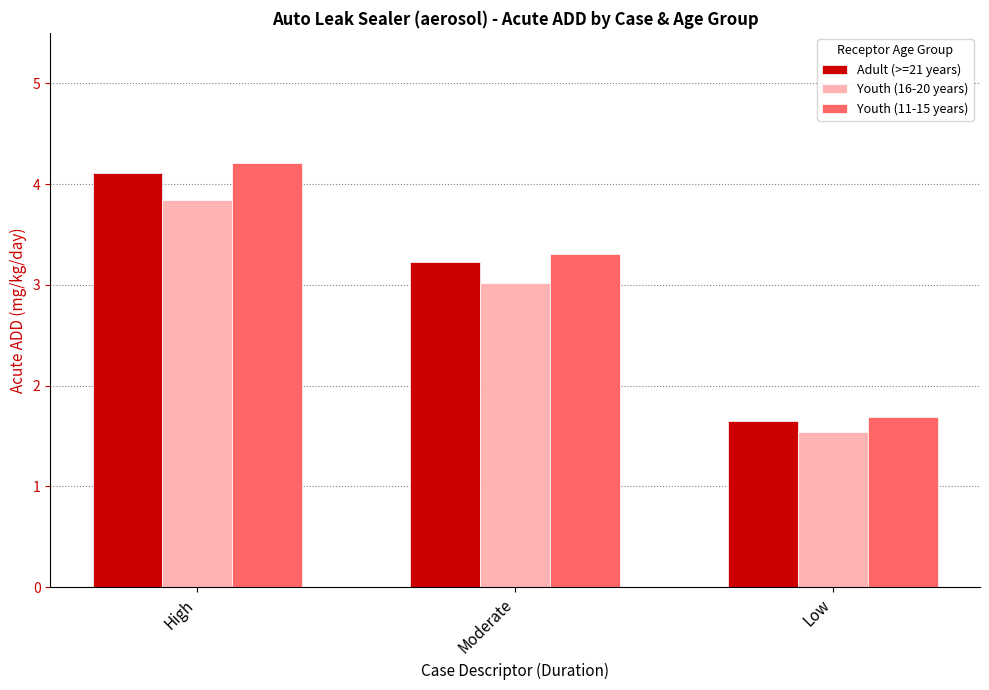

Where does the Adult (>=21 years) series first go above 3?

High